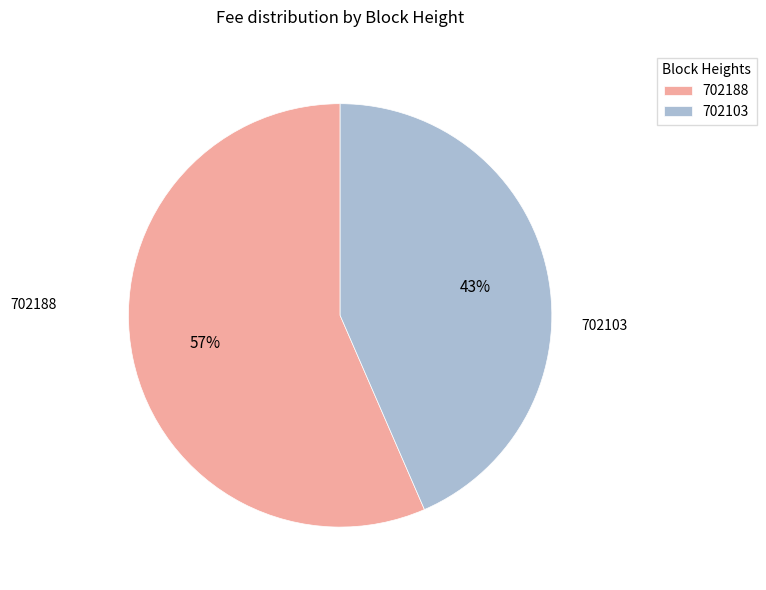

Which slice is the smallest?

702103